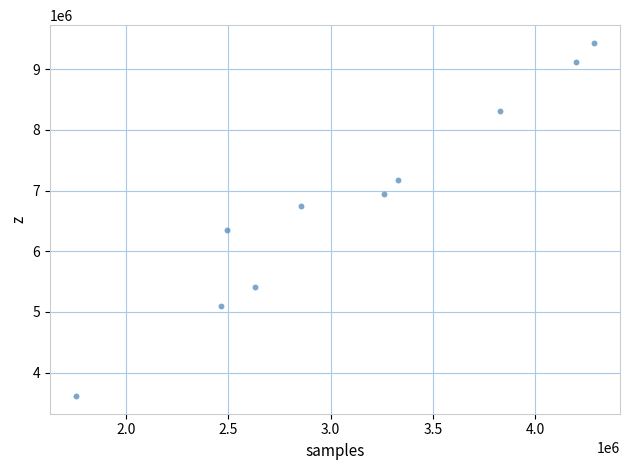

What is the average X value?

3109593